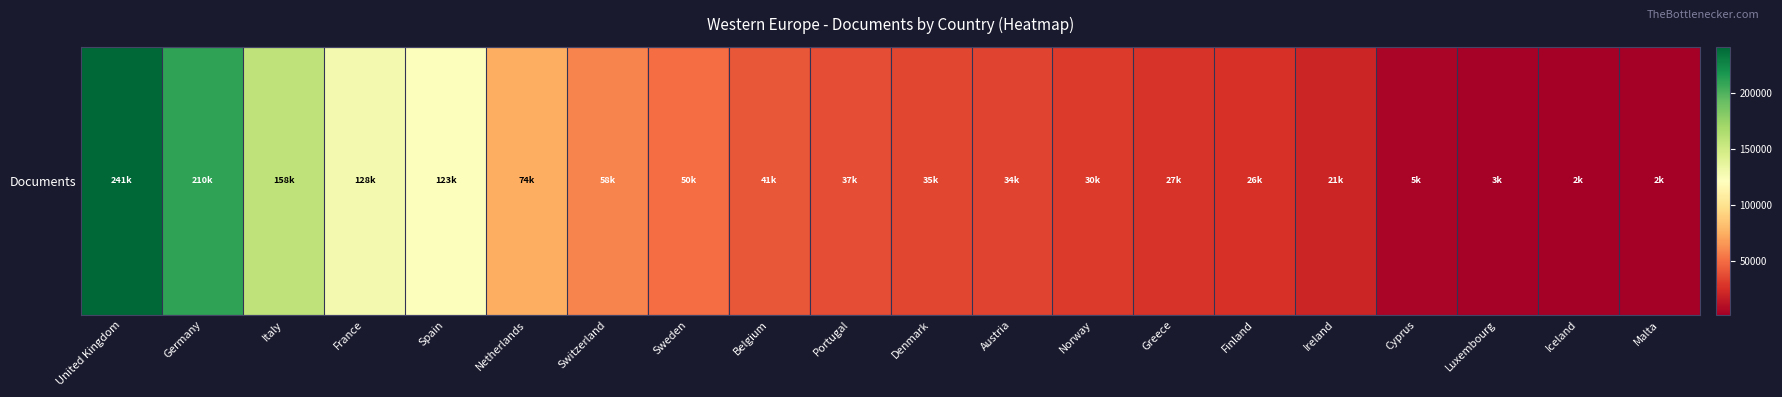

Reading right to left, what are all the values shown in this chart?

1540	2219	3200	4972	20908	26037	27131	30185	33504	34950	37498	40880	49742	58203	73698	122784	128084	157803	210224	241135